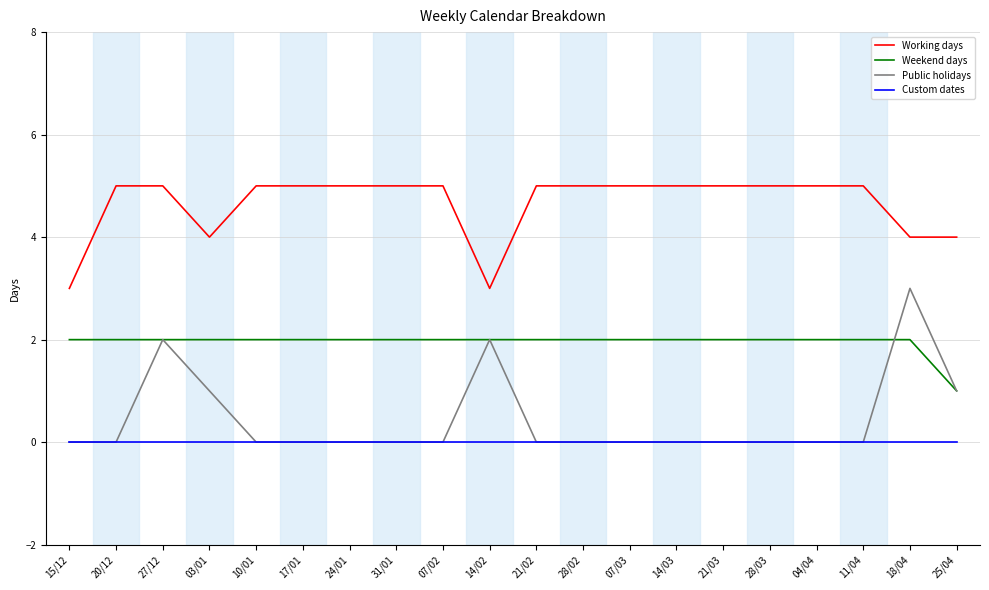

What is the sum of all Working days values?

93